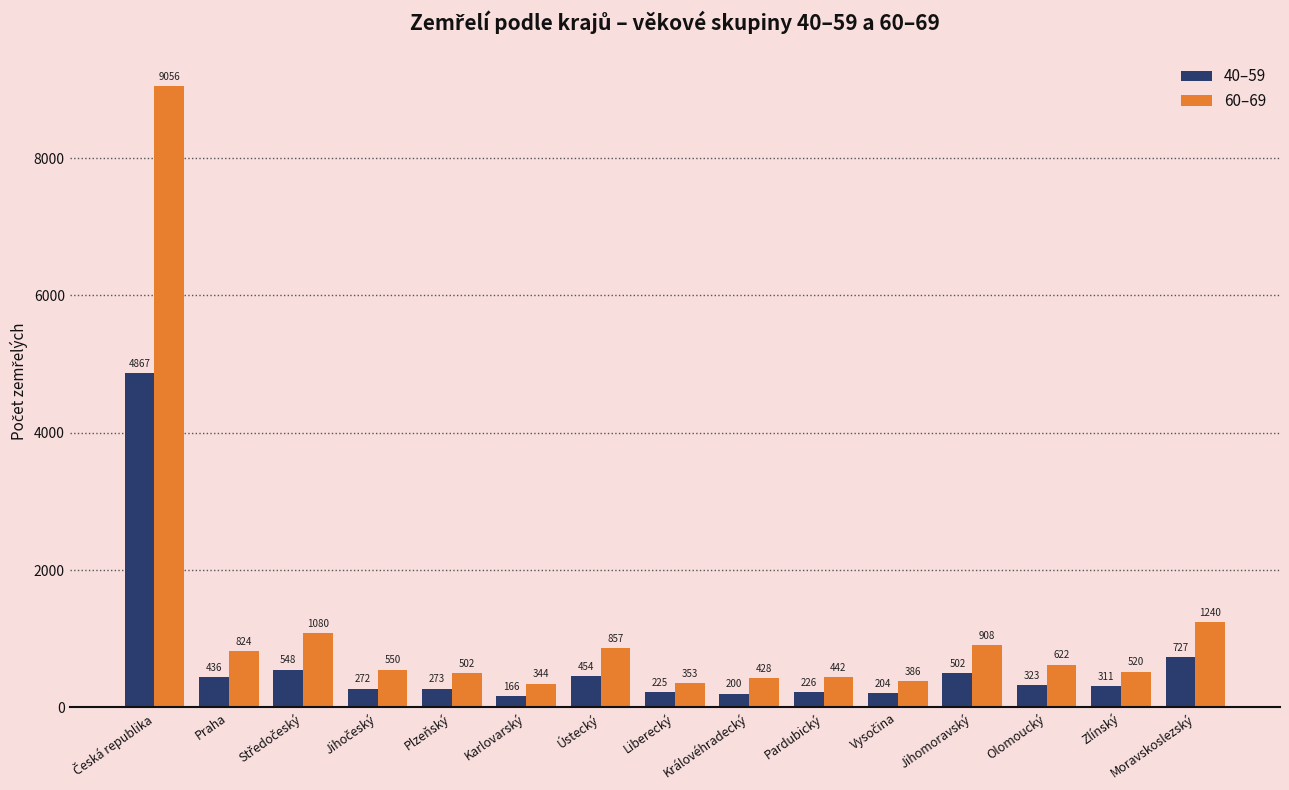

What are all the series names shown in the legend?

40–59, 60–69